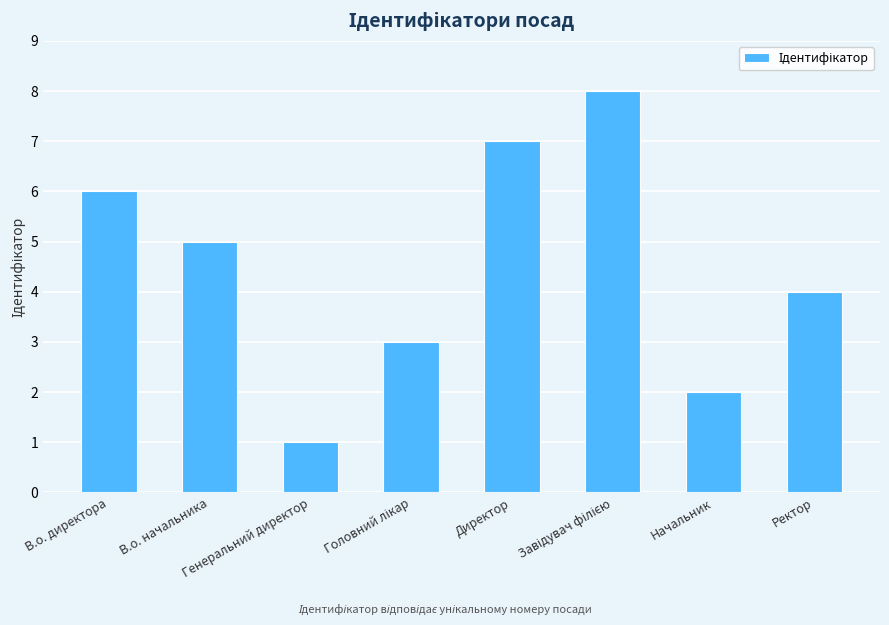

What is the sum of all values?

36